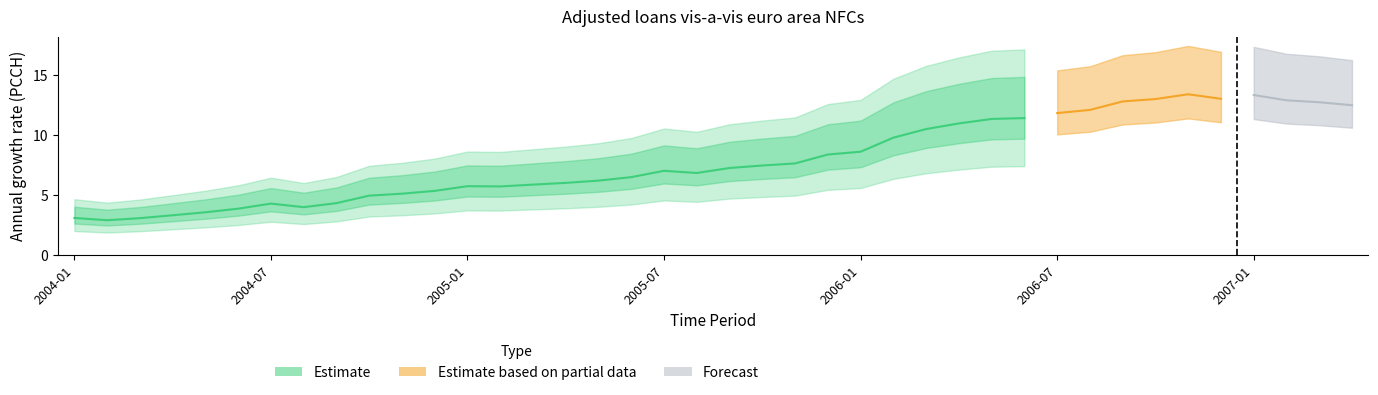

What is the value of the 17th point from the left?

6.2